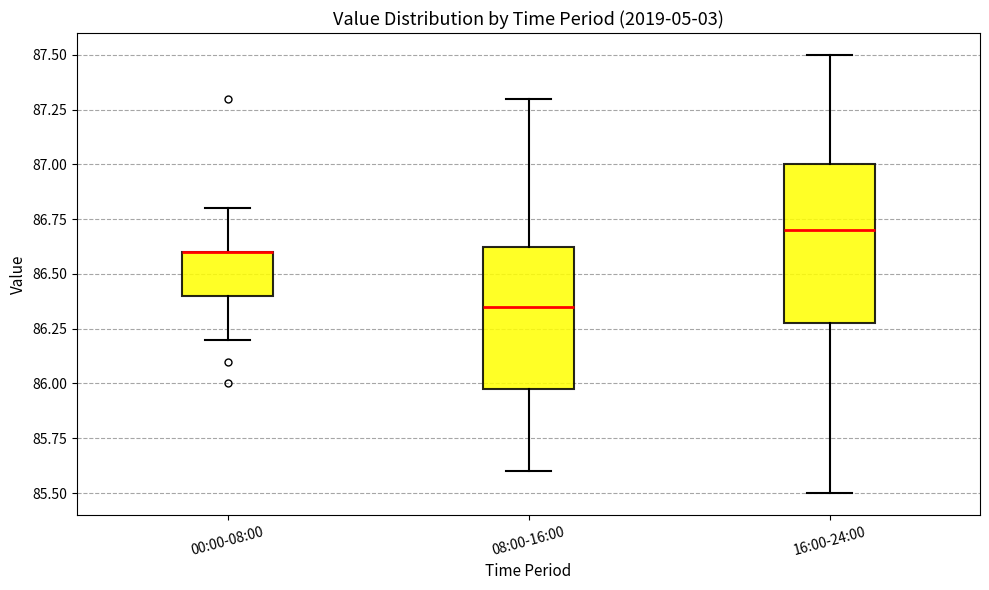

Which box is the tallest, from its lower edge to its upper edge?

16:00-24:00